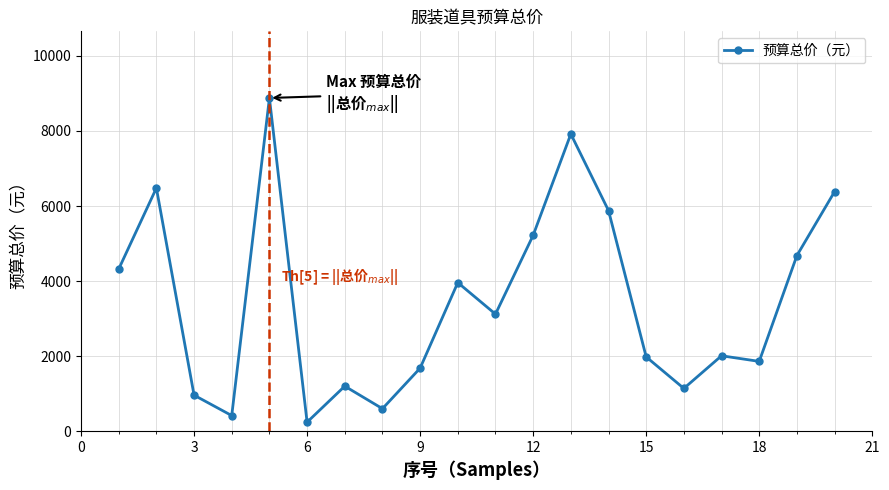

True or false: there are more than 0 points higher than both neighbors.

True